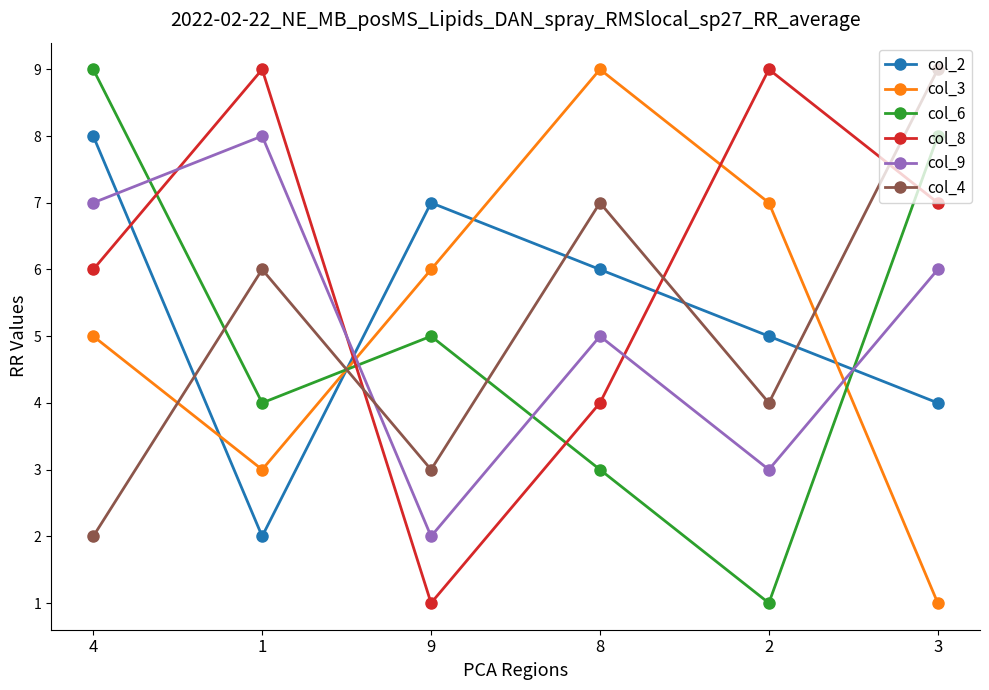

At which category does col_6 reach its first local peak?

9